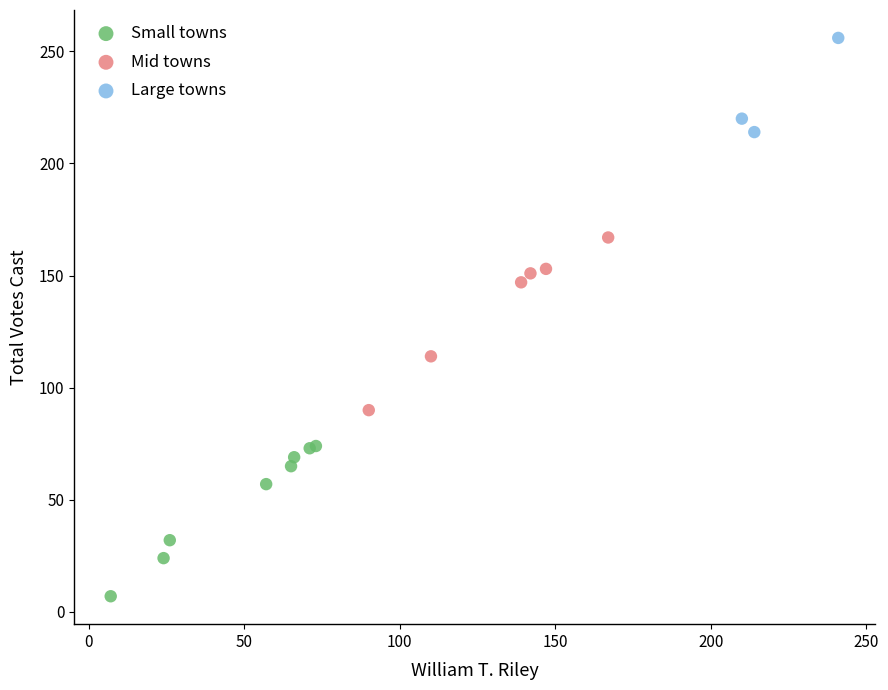

Which series contains the highest Y value?

Large towns